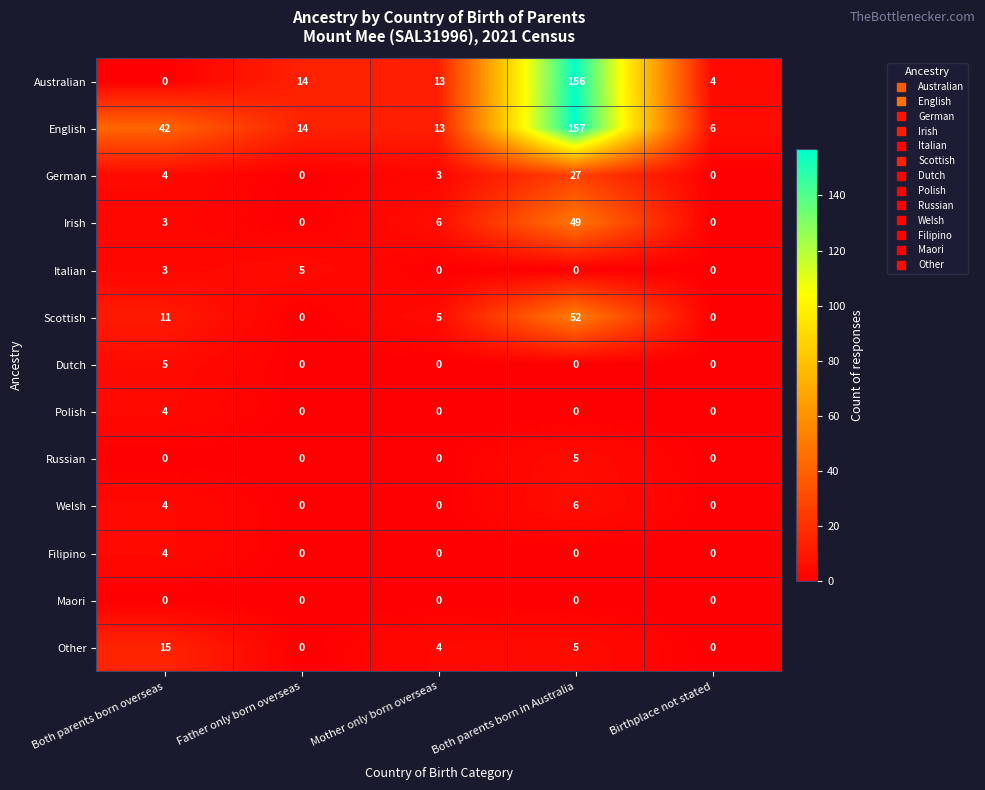

Which series changed the most between Both parents born overseas and Birthplace not stated?

English